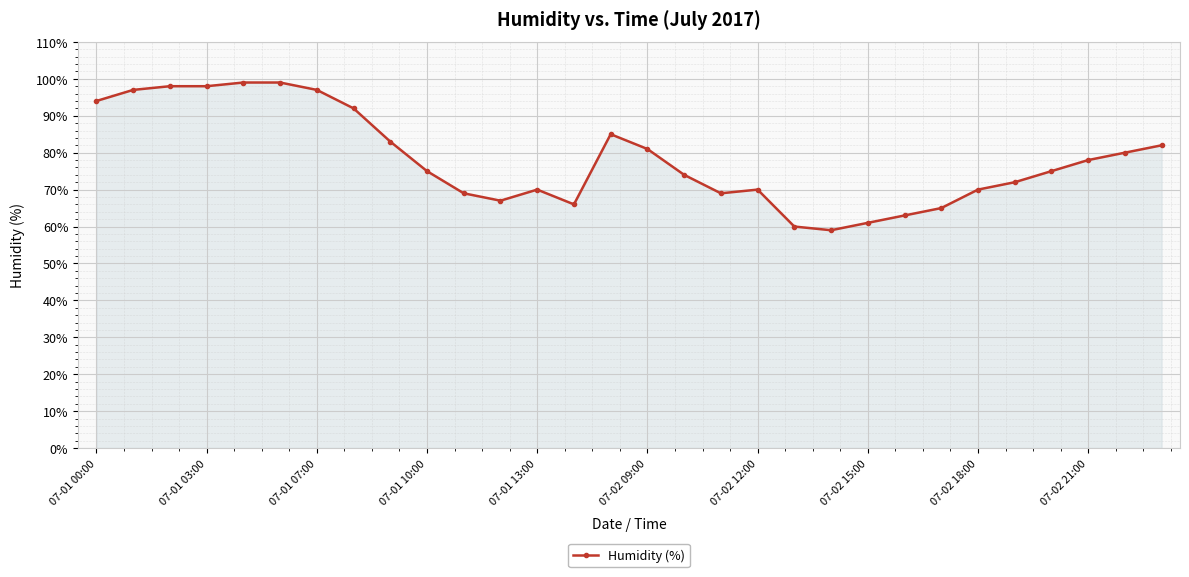

Reading left to right, extract all data points from this chart.

94	97	98	98	99	99	97	92	83	75	69	67	70	66	85	81	74	69	70	60	59	61	63	65	70	72	75	78	80	82